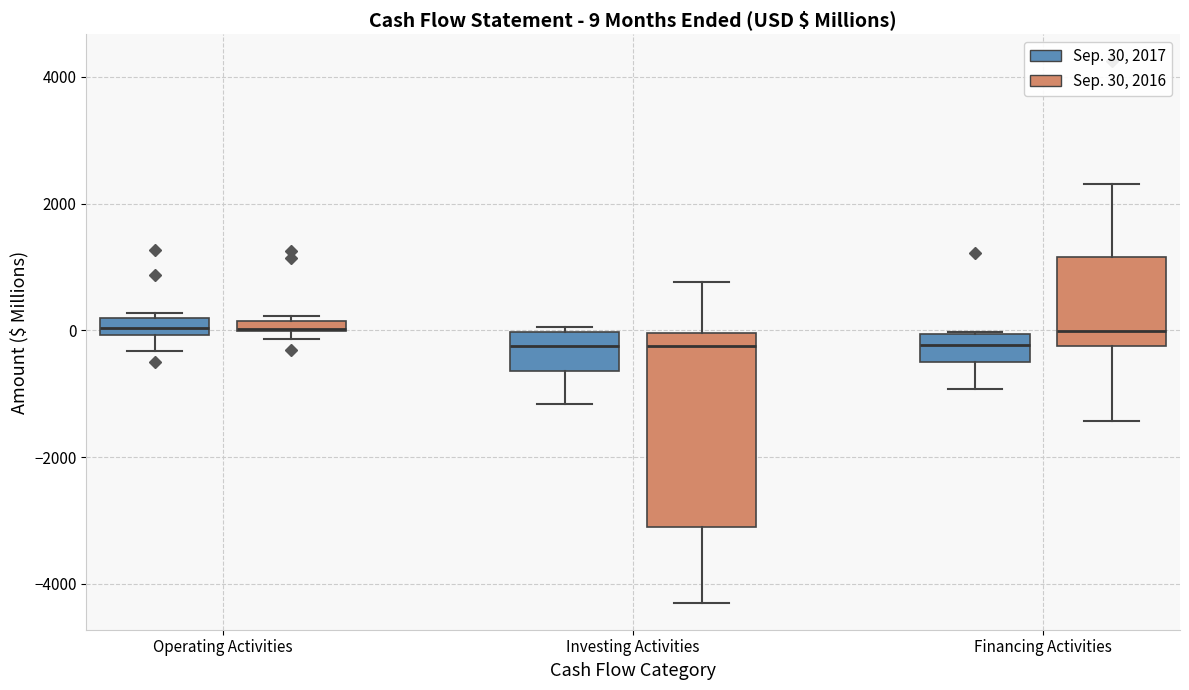

Which box is the tallest, from its lower edge to its upper edge?

Investing Activities (Sep. 30, 2016)